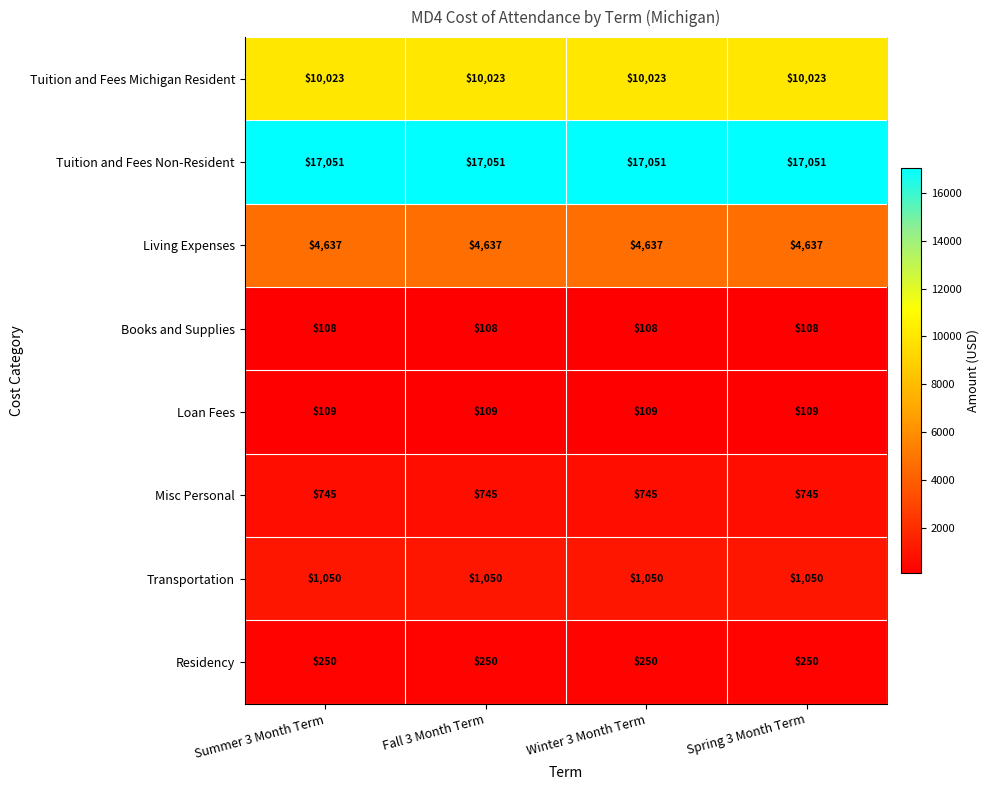

What is the lowest value of the Loan Fees series?

109